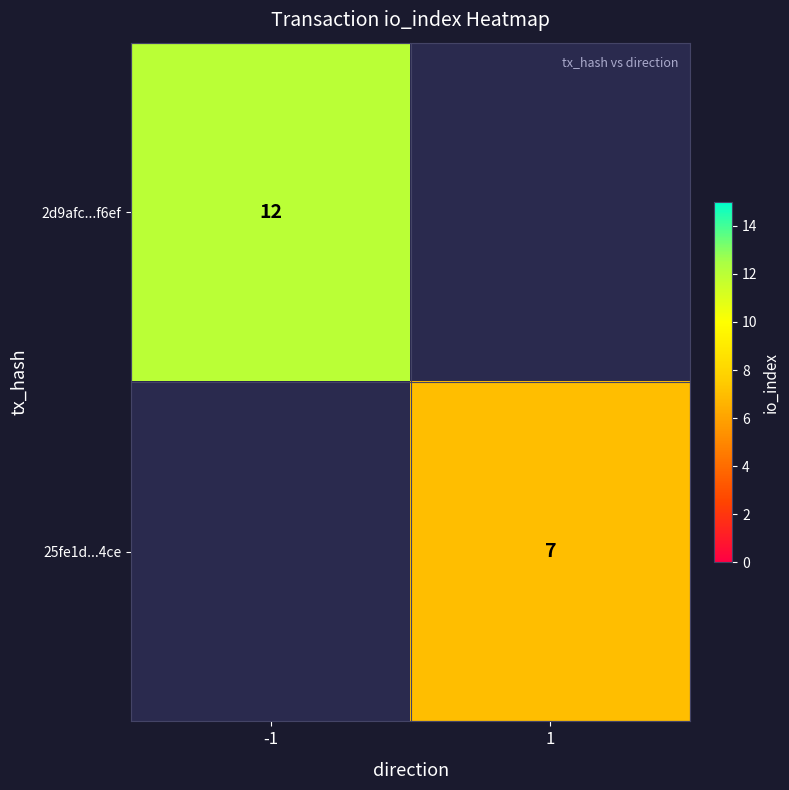

The value of 25fe1d...4ce at 1 is 3. True or false?

False